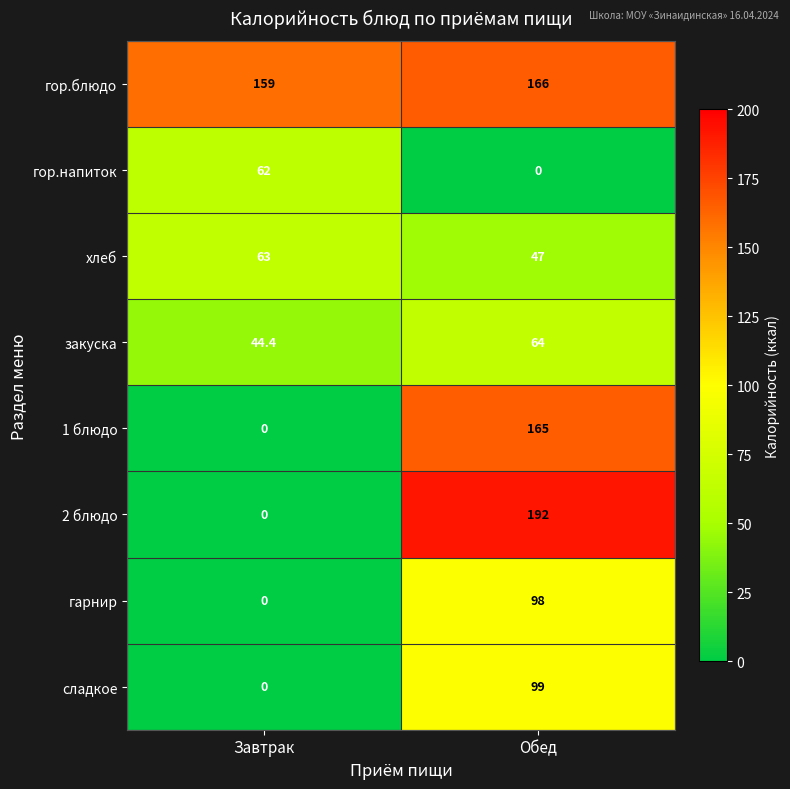

Rank the series by their maximum value, from highest to lowest.

2 блюдо, гор.блюдо, 1 блюдо, сладкое, гарнир, закуска, хлеб, гор.напиток